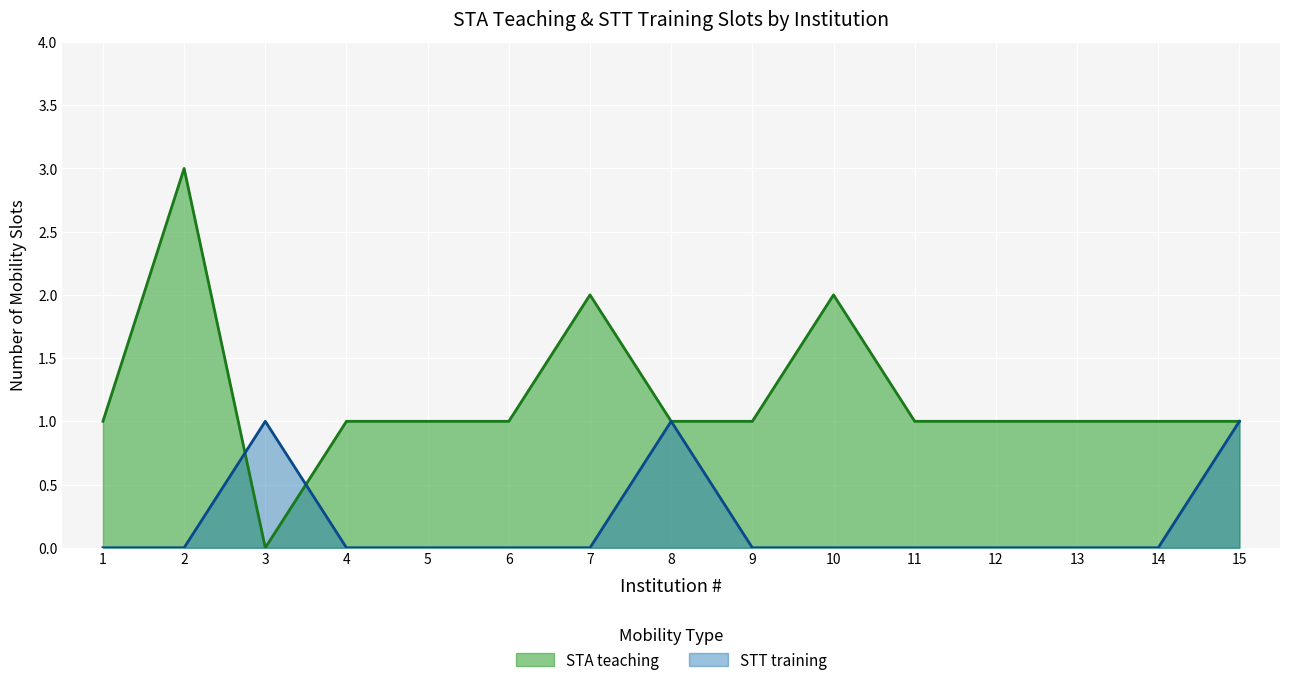

Count the number of data series in this chart.

2